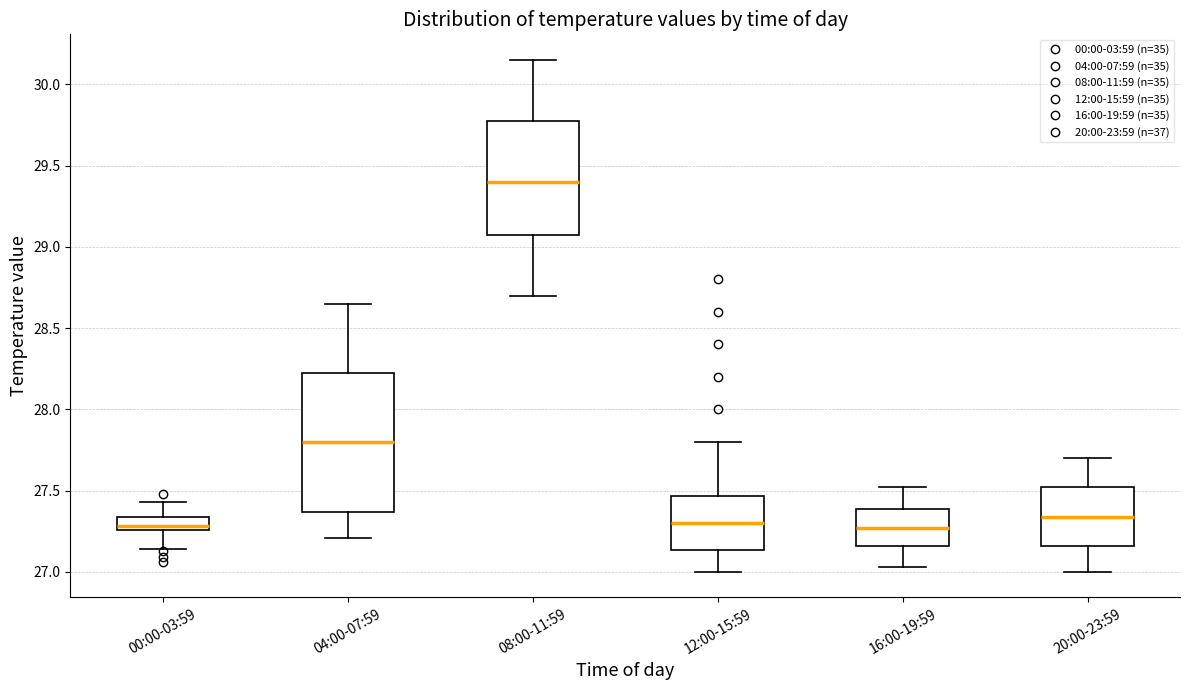

Reading left to right, read every box against the y-axis: the position of its median line, the range the box covers, and the ends of its whiskers. The values are not printed on the chart, so give them approximately, as read against the axis.

00:00-03:59: median 27.30, box 27.25 to 27.35, whiskers 27.15 to 27.45
04:00-07:59: median 27.80, box 27.35 to 28.25, whiskers 27.20 to 28.65
08:00-11:59: median 29.40, box 29.10 to 29.80, whiskers 28.70 to 30.15
12:00-15:59: median 27.30, box 27.15 to 27.45, whiskers 27.00 to 27.80
16:00-19:59: median 27.25, box 27.15 to 27.40, whiskers 27.05 to 27.50
20:00-23:59: median 27.35, box 27.15 to 27.50, whiskers 27.00 to 27.70